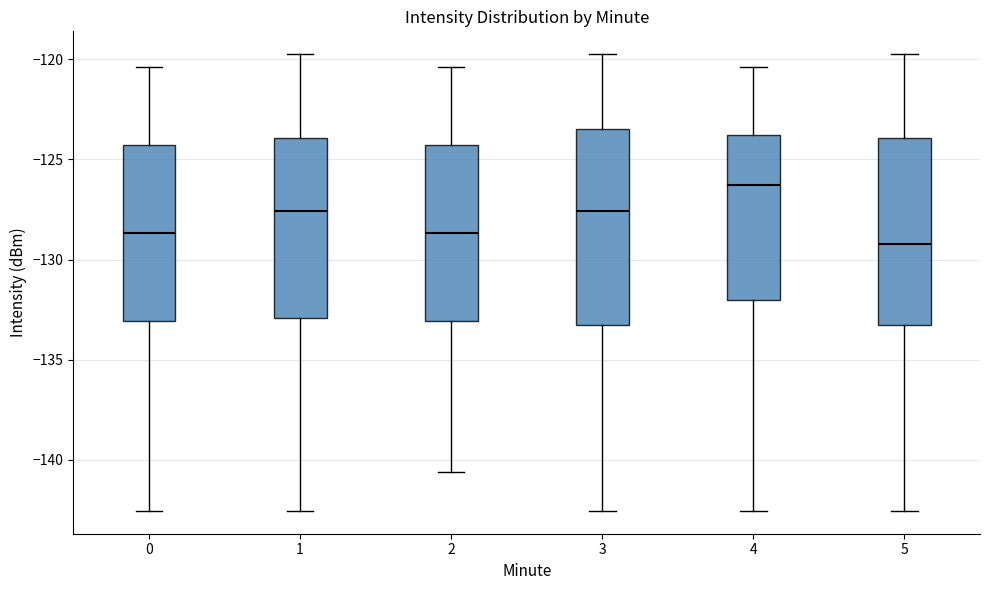

Reading left to right, transcribe this box plot: for each box, give where its median line is, the range the box spans, and where its two whiskers end, as read against the y-axis. The values are not printed on the chart, so give them approximately, as read against the axis.

0: median -128.5, box -133.0 to -124.5, whiskers -142.5 to -120.5
1: median -127.5, box -133.0 to -124.0, whiskers -142.5 to -119.5
2: median -128.5, box -133.0 to -124.5, whiskers -140.5 to -120.5
3: median -127.5, box -133.5 to -123.5, whiskers -142.5 to -119.5
4: median -126.5, box -132.0 to -124.0, whiskers -142.5 to -120.5
5: median -129.0, box -133.5 to -124.0, whiskers -142.5 to -119.5